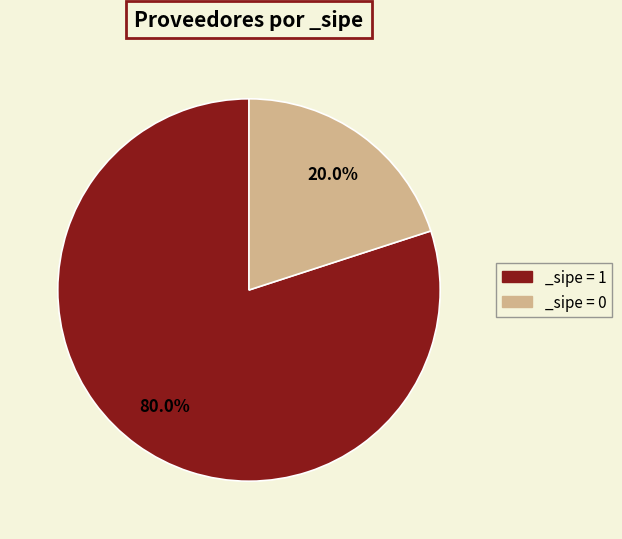

Rank the categories by value from lowest to highest.

_sipe = 0, _sipe = 1